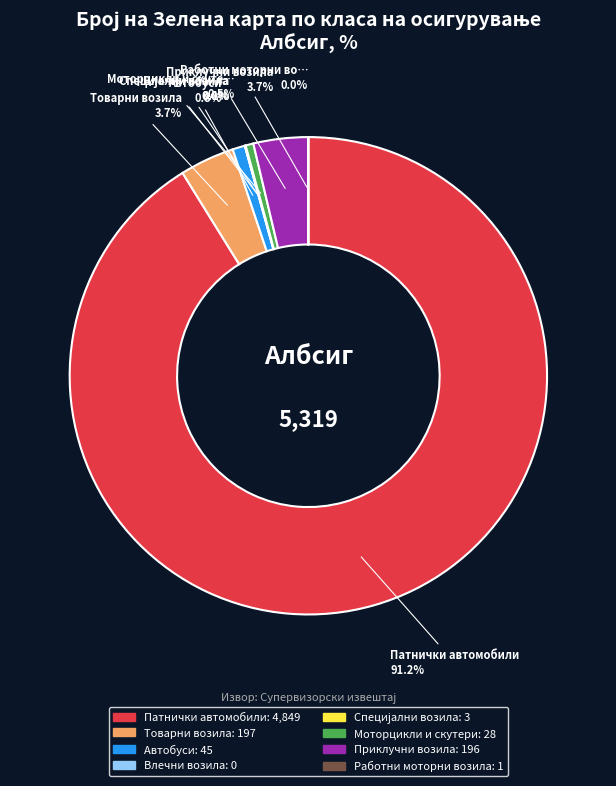

To the nearest percent, what is the average slice percentage?

12%